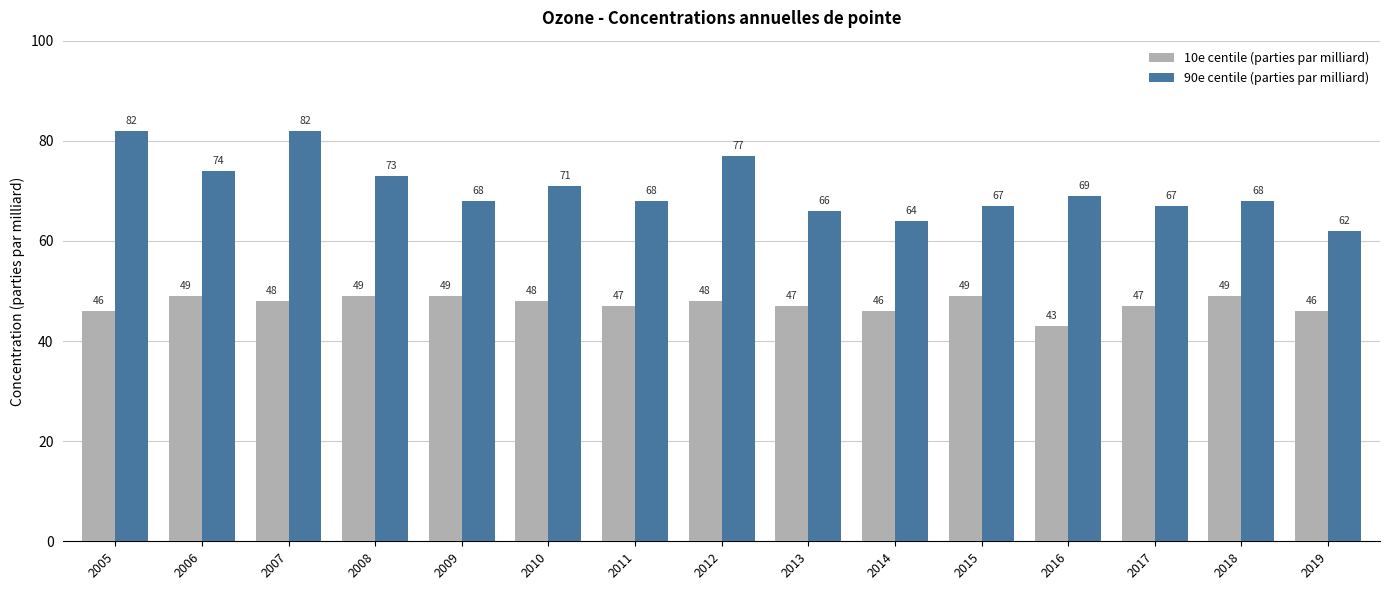

At which label does 90e centile (parties par milliard) first exceed 68?

2005